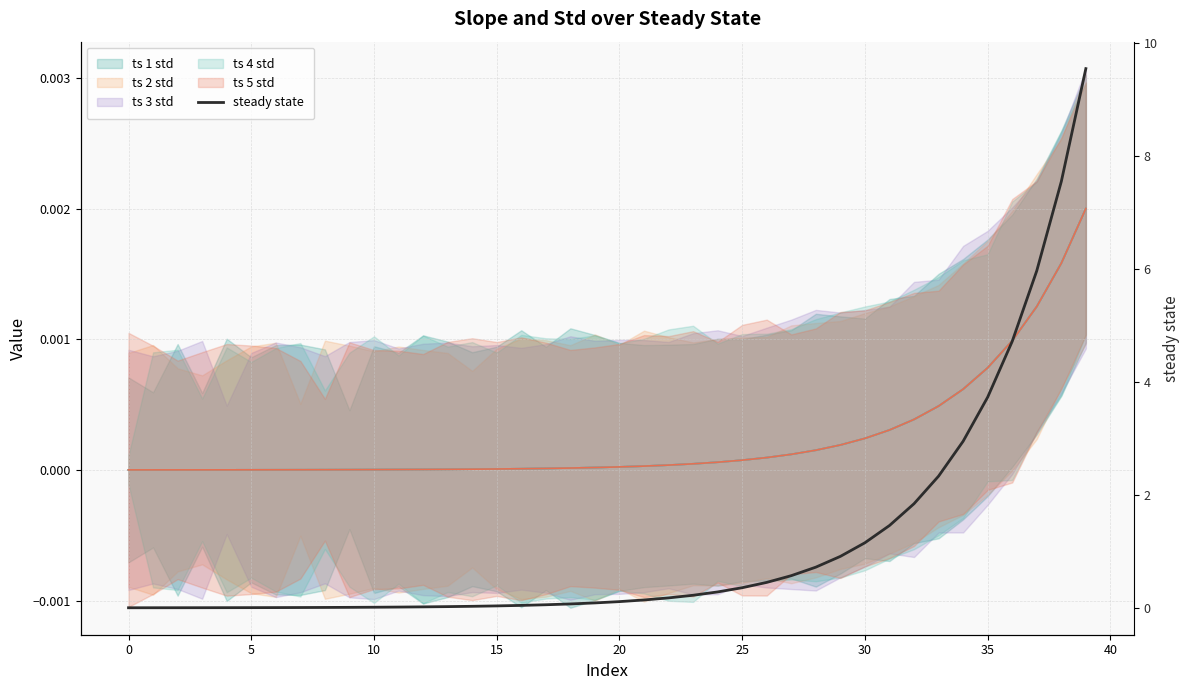

What is the difference between the second highest and minimum values?

7.5